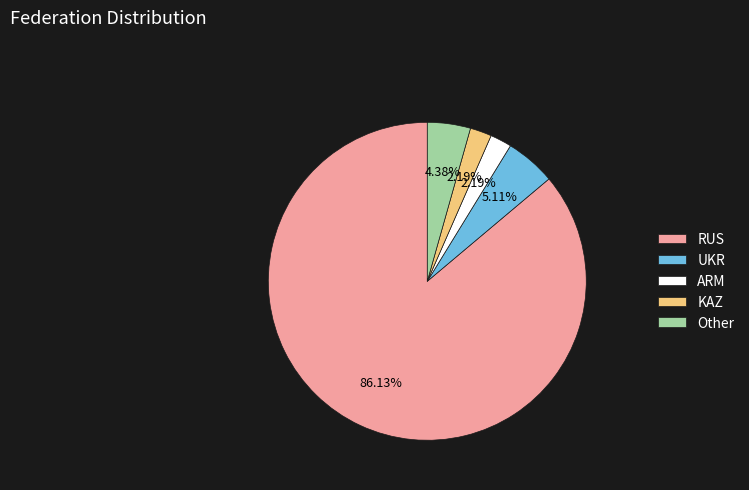

To the nearest percent, what is the difference between the largest and smallest slice percentages?

84%